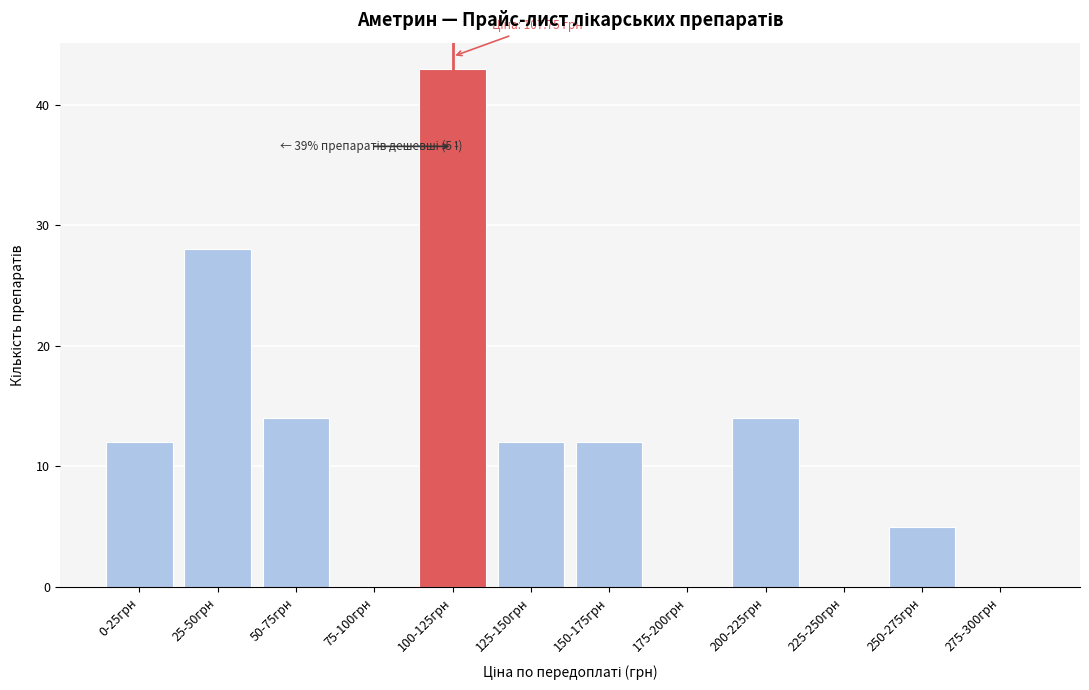

Reading right to left, extract all data points from this chart.

275-300грн=0	250-275грн=5	225-250грн=0	200-225грн=14	175-200грн=0	150-175грн=12	125-150грн=12	100-125грн=43	75-100грн=0	50-75грн=14	25-50грн=28	0-25грн=12